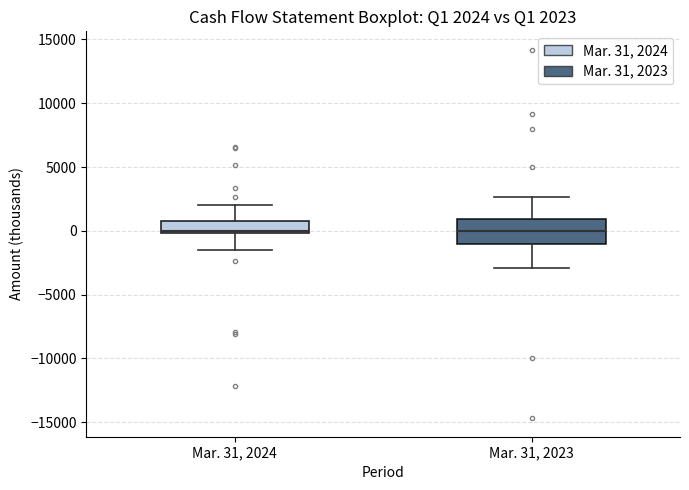

Comparing the boxes themselves (not the whiskers), which one is the tallest?

Mar. 31, 2023